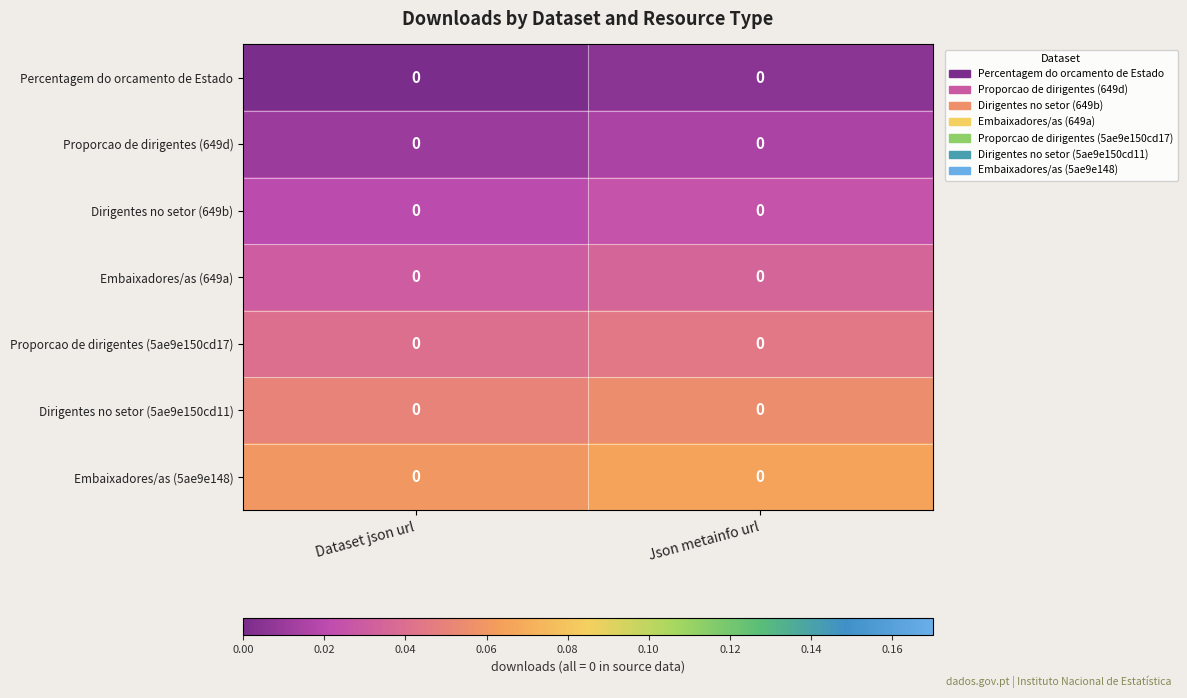

Which series has the largest total across all categories?

Embaixadores/as (5ae9e148)